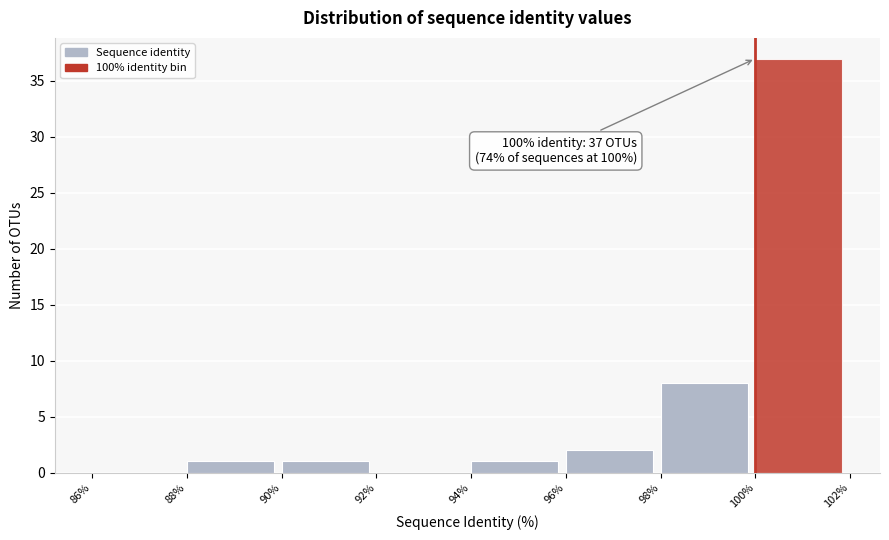

Over which range of the x-axis is the bar tallest?

100% to 102%